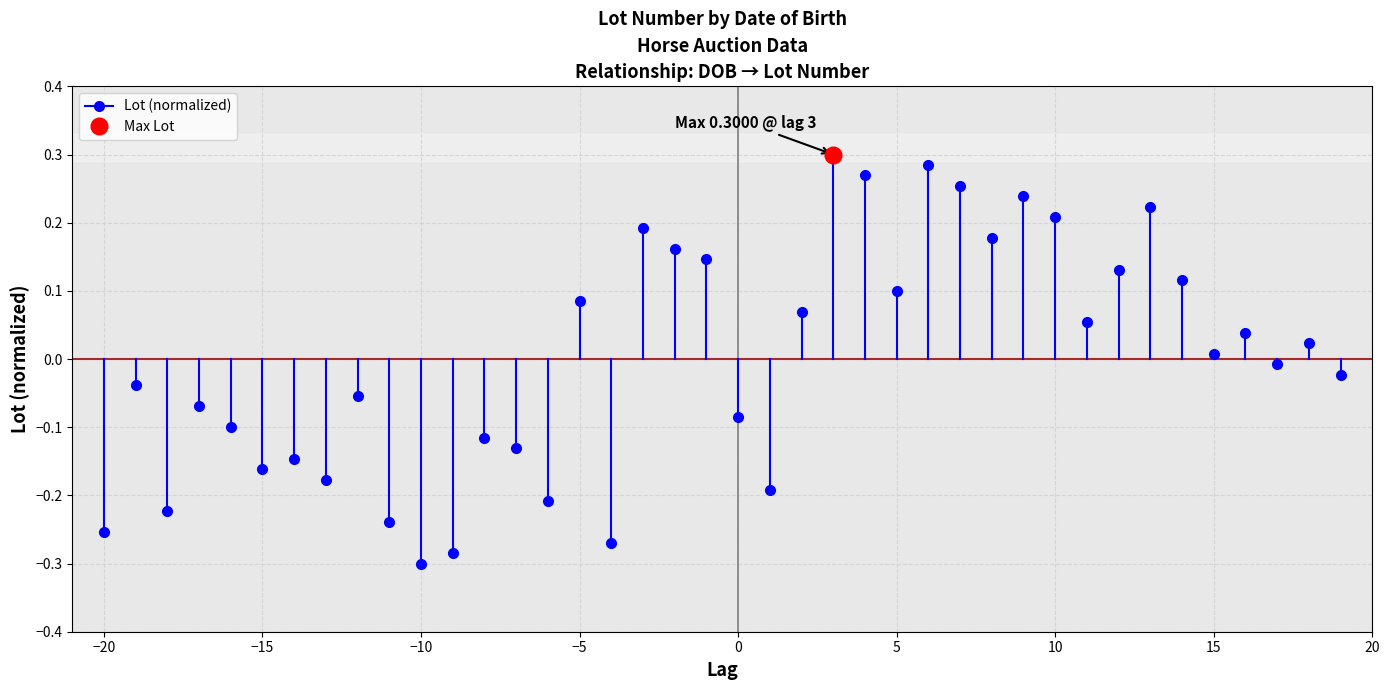

The value at −20 is -0.1. True or false?

False